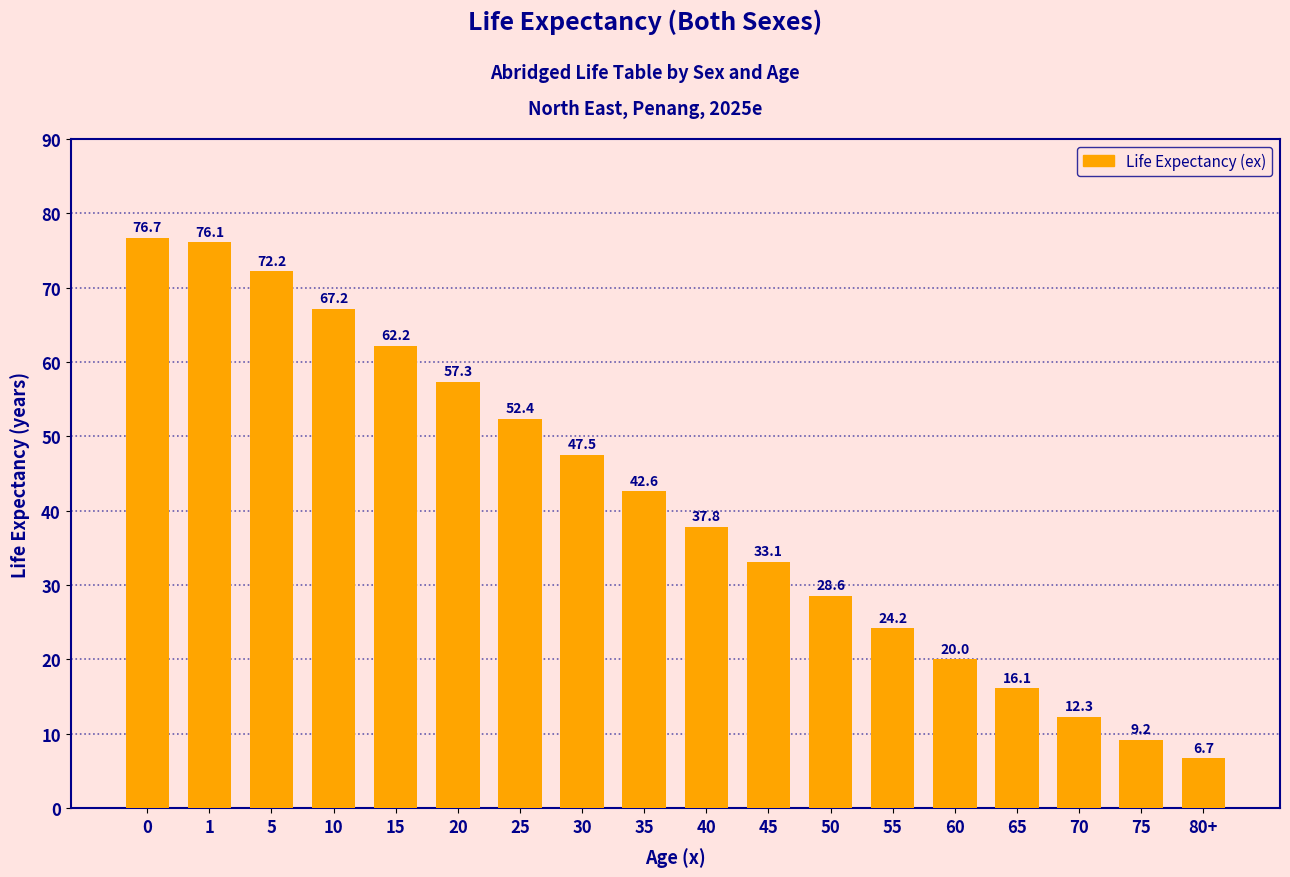

What is the value of the 3rd bar from the left?

72.2